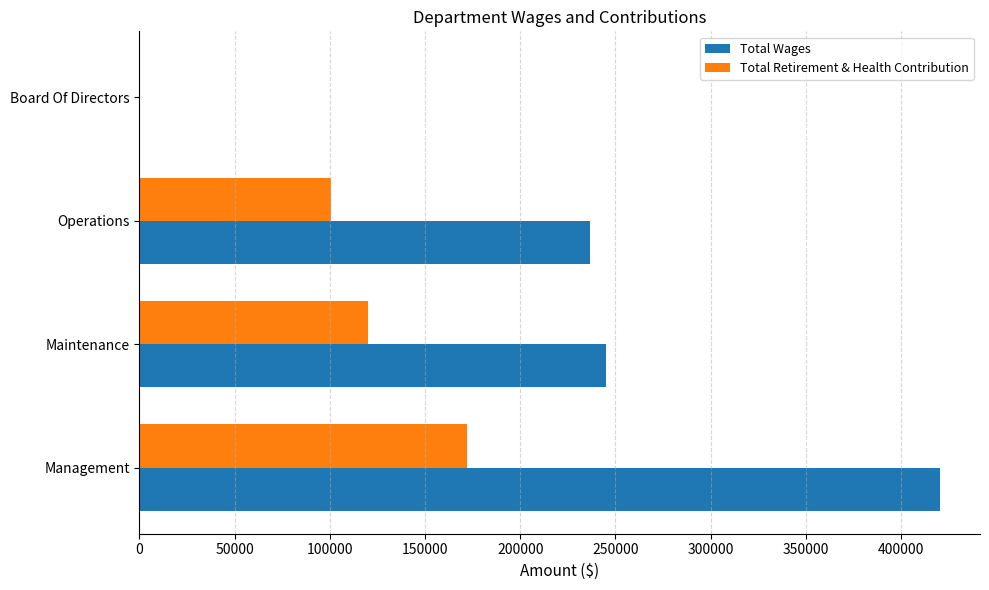

Count the number of data series in this chart.

2